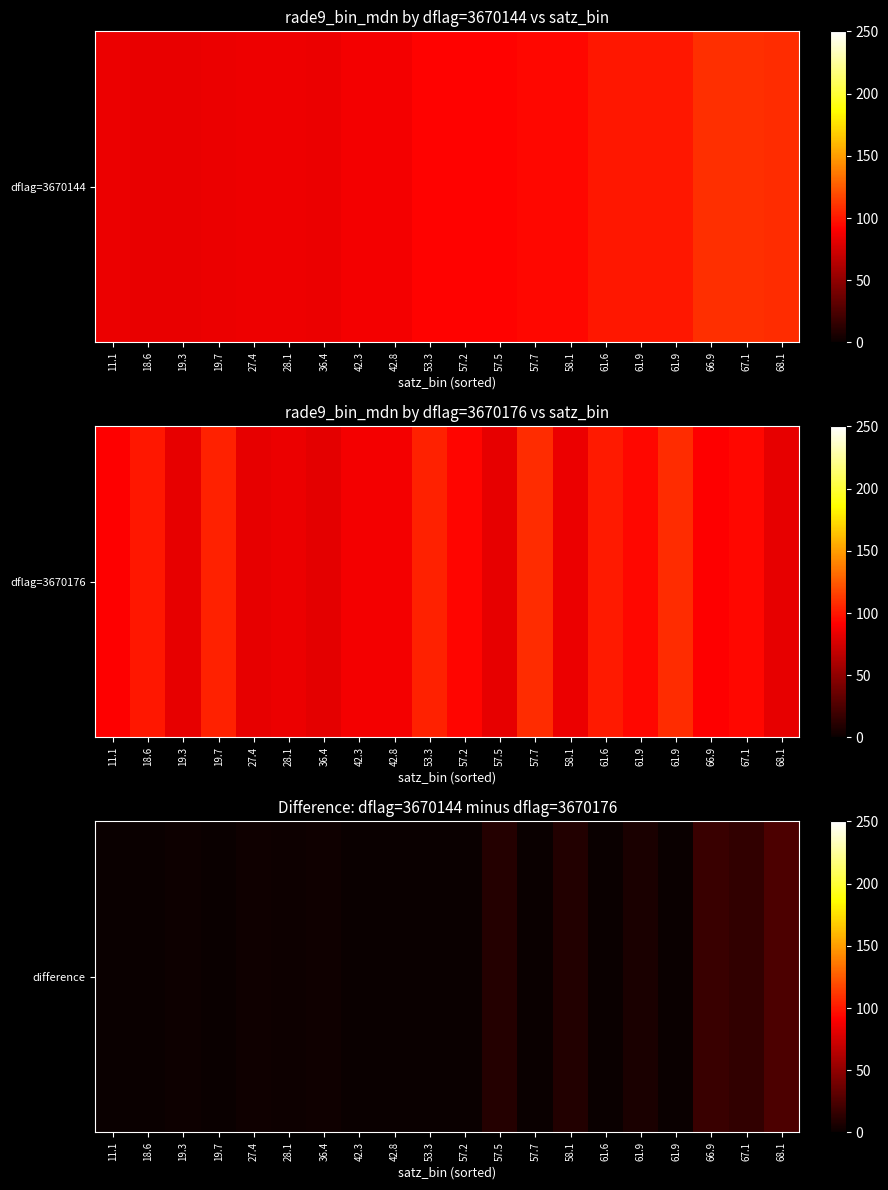

What value does the data have at 61.9?

6.1